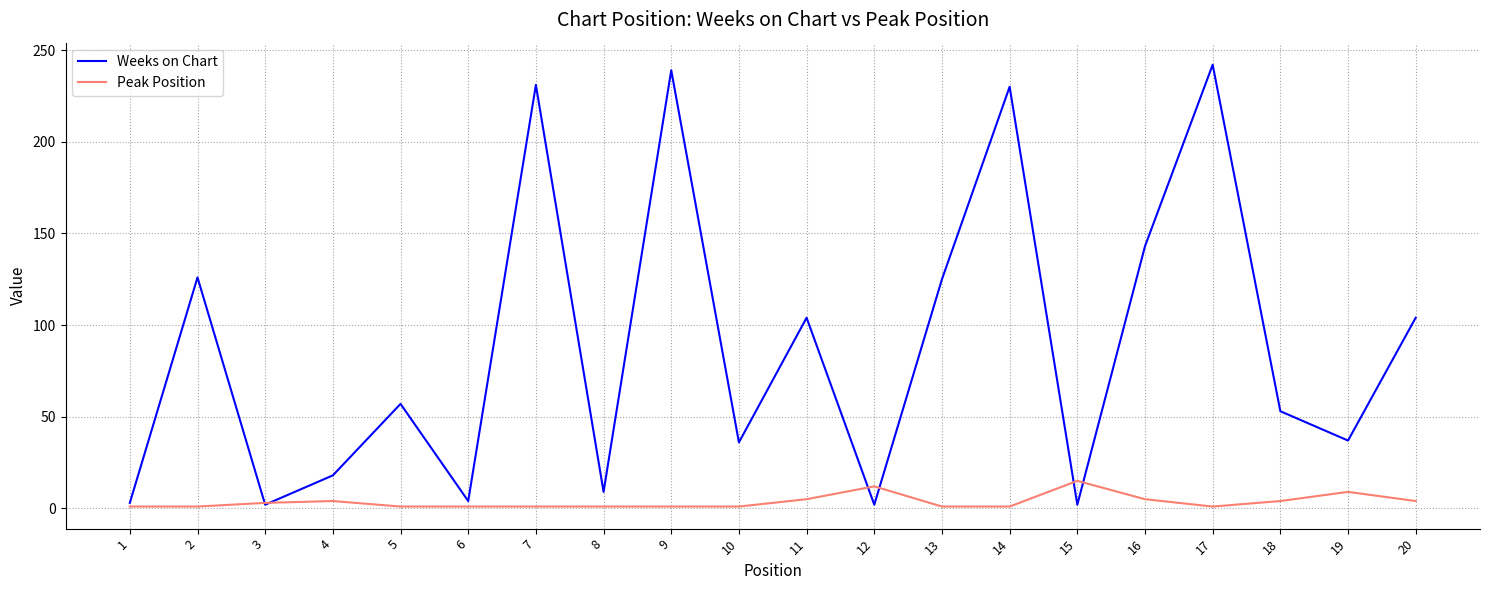

Which series has the largest total across all categories?

Weeks on Chart